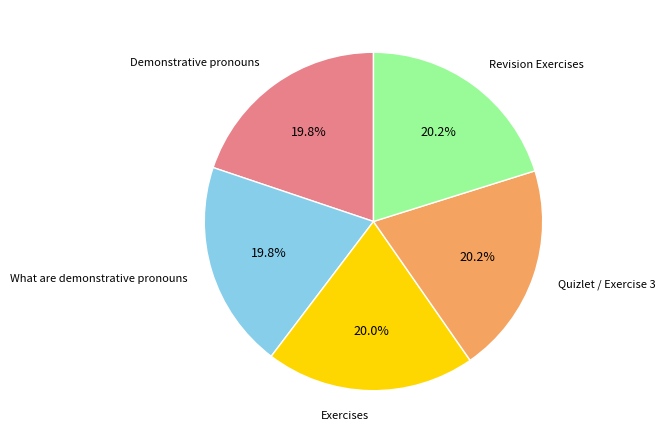

Approximately how many times larger is the value at What are demonstrative pronouns compared to Demonstrative pronouns?

1.0